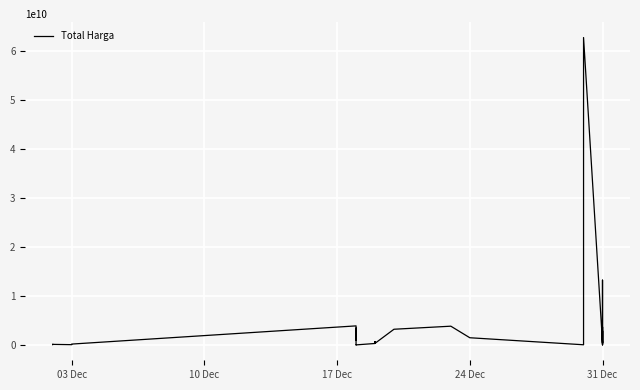

Reading left to right, transcribe all the data shown in this chart.

116160000	58080000	116160000	58272000	177912000	3889401600	2389735200	984972000	3410174400	9386000	12015000	300000000	654000000	656400000	657000000	657000000	642000000	655500000	658500000	651000000	652500000	327900000	3204000000	3827760000	1470600000	36778000	3588000000	62711350800	464445888	2878800000	29000000	29000000	8550000	53000000	1128000000	13217400000	294713880	1329480000	3672000000	200000004